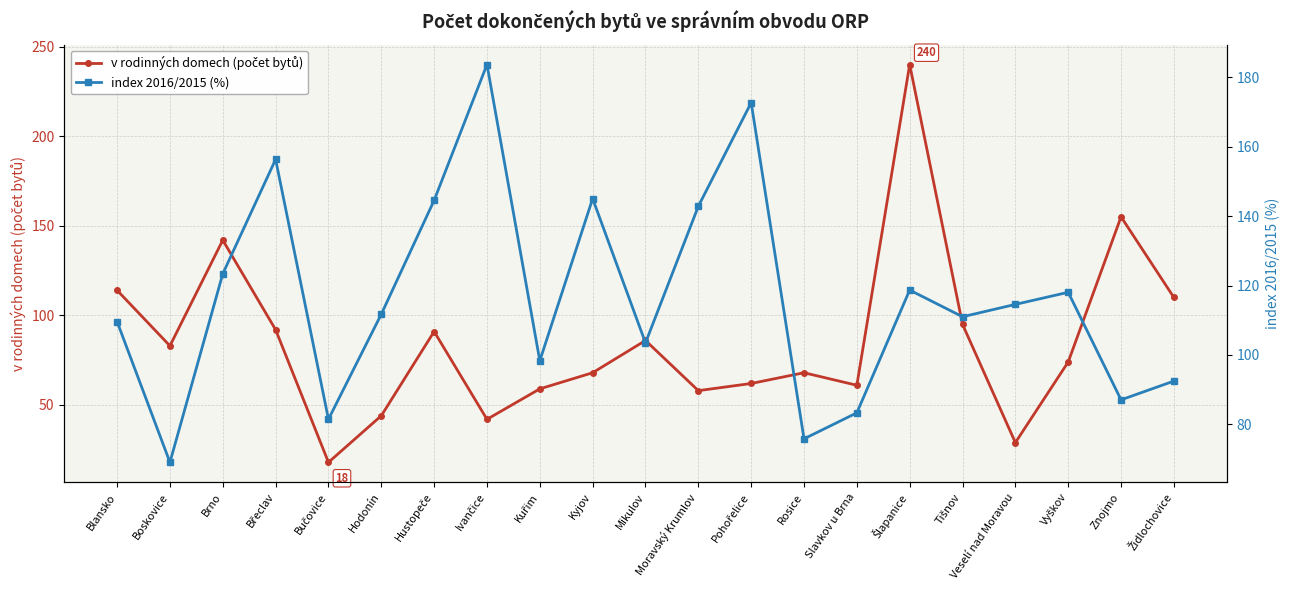

What is the value of the index 2016/2015 (%) point at the 21st from the left?

92.5